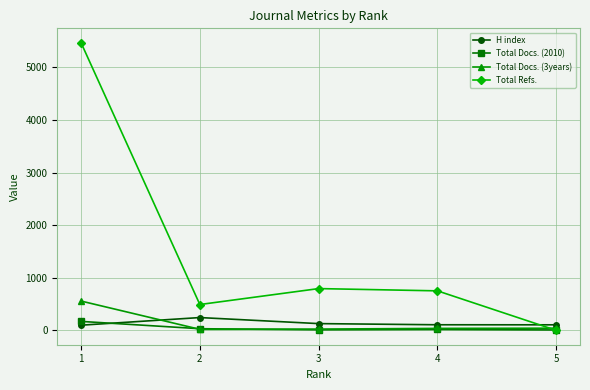

The value of Total Docs. (3years) at 1 is 557. True or false?

True